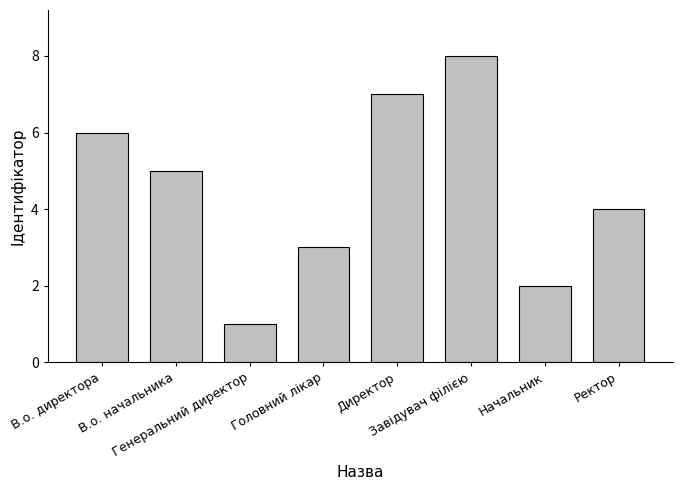

Which category has the lowest value across all series?

Генеральний директор